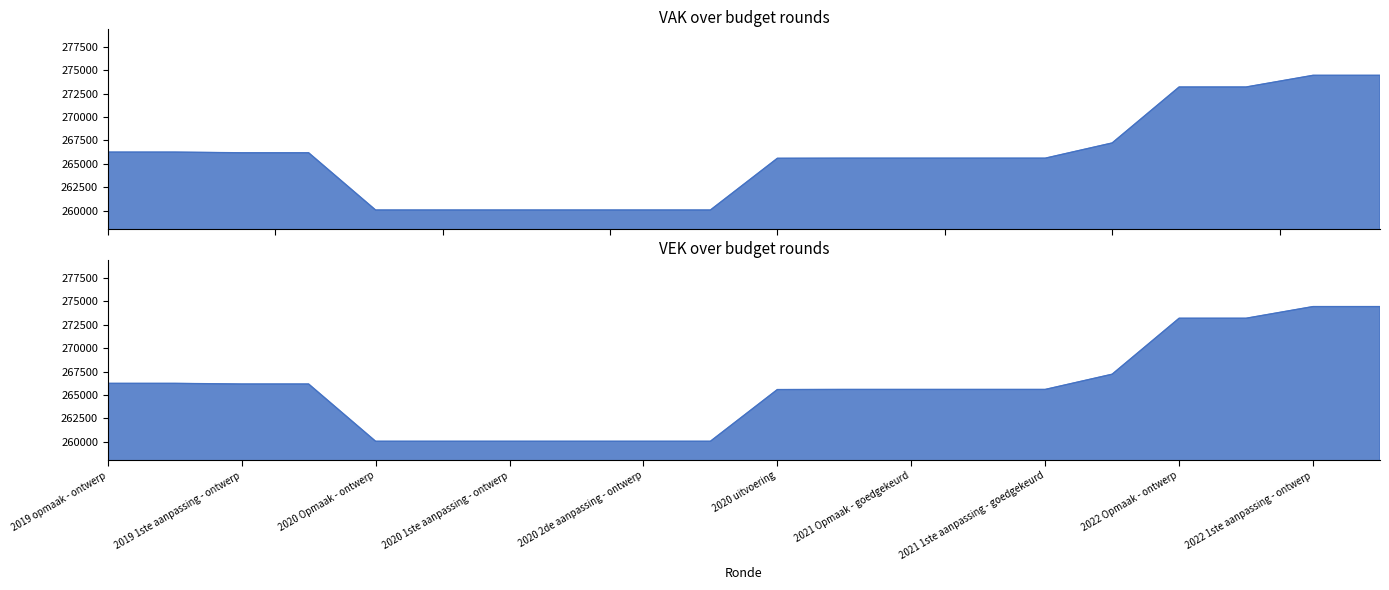

What is the label of the 8th point from the right?

2021 Opmaak - goedgekeurd